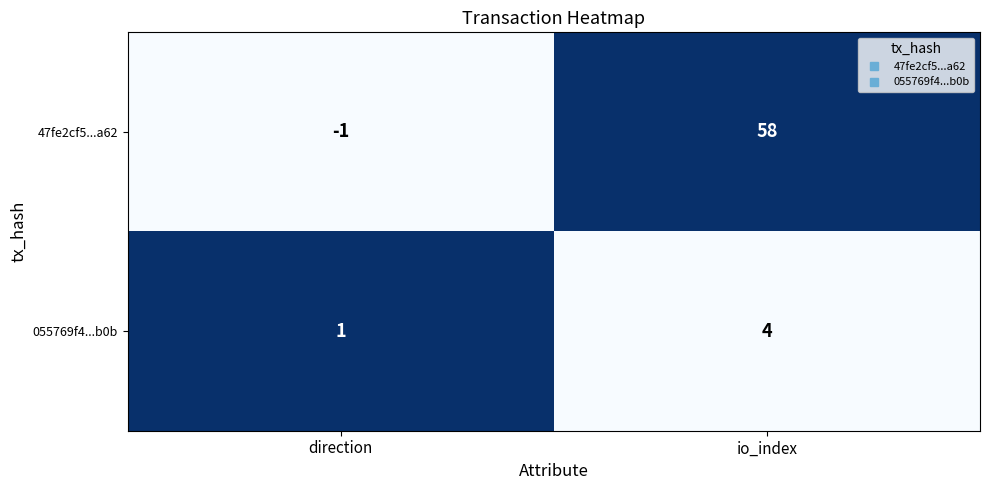

Reading left to right, transcribe all the data shown in this chart.

47fe2cf5...a62: -1	58
055769f4...b0b: 1	4